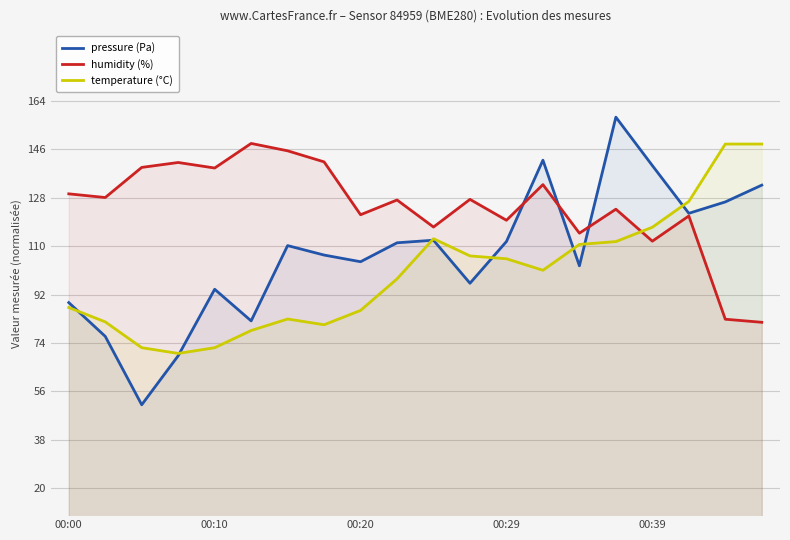

What is the highest value of the temperature (°C) series?

148.0